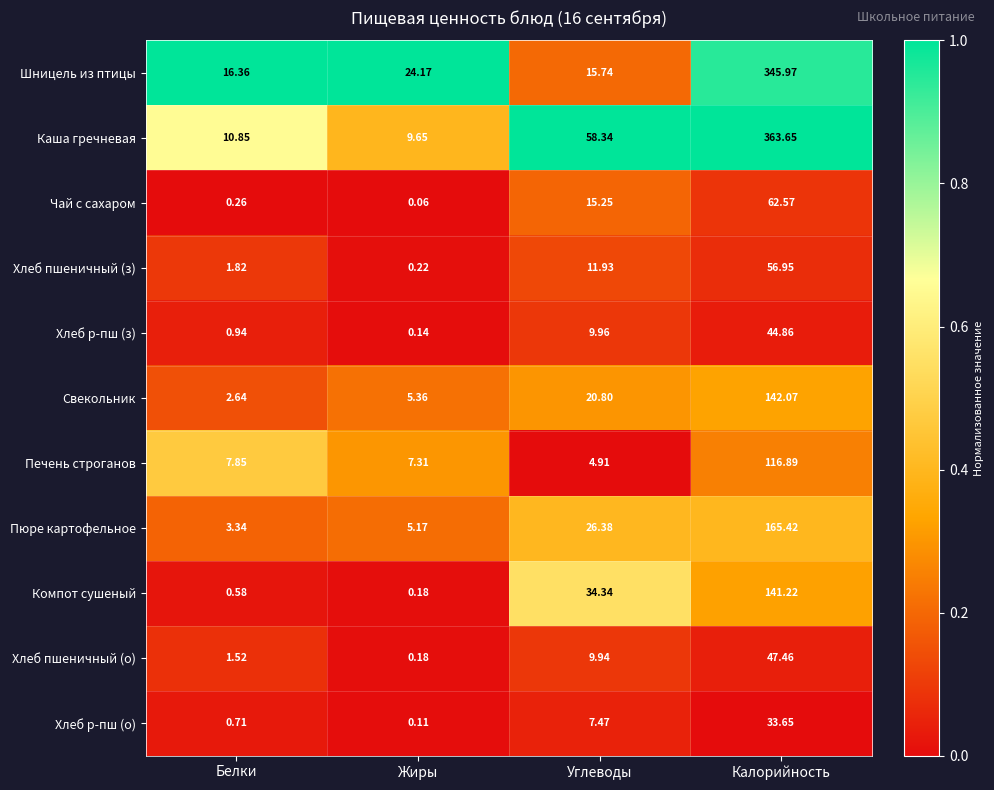

What is the total value across all series at Углеводы?

215.1